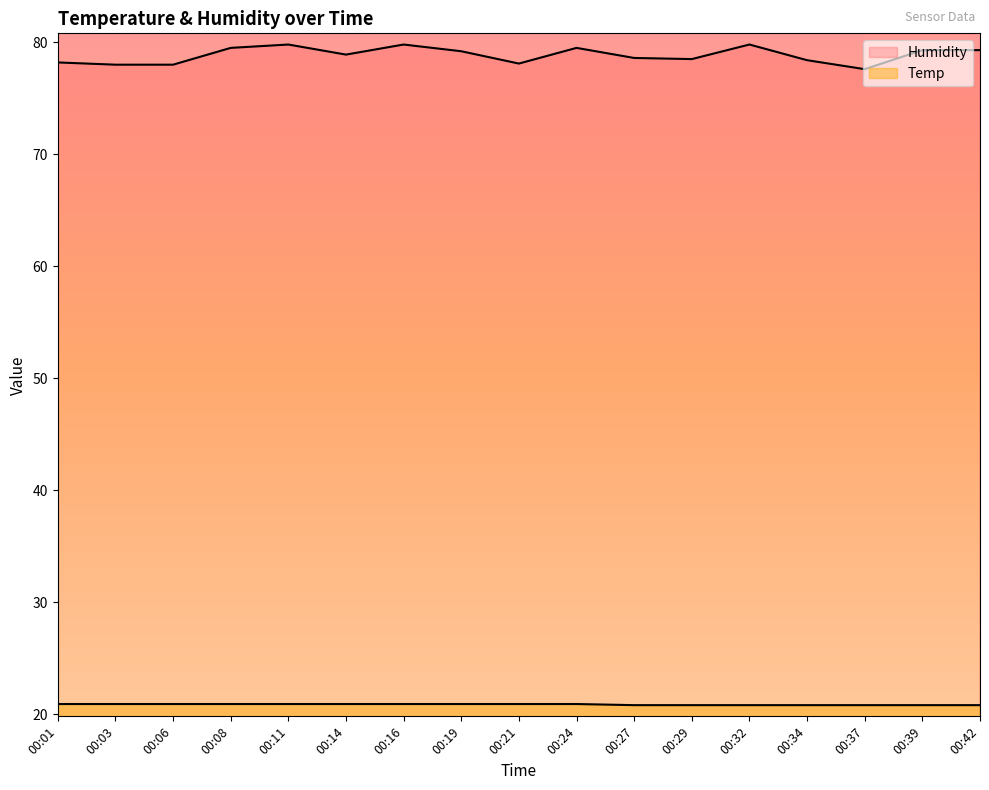

How many lines are shown in the chart?

2